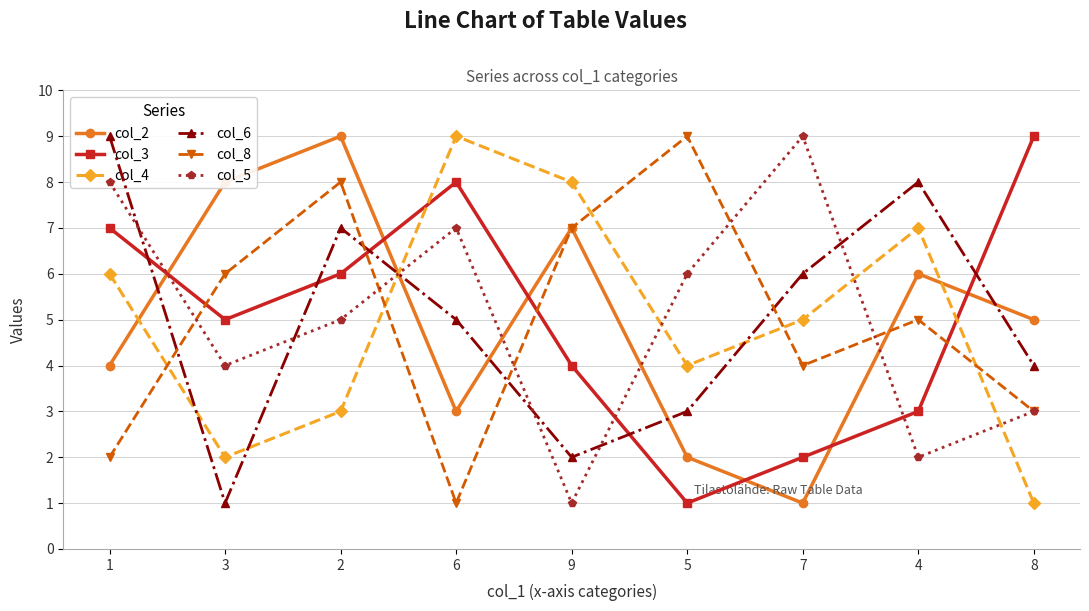

Where does the col_4 series first go above 5?

1